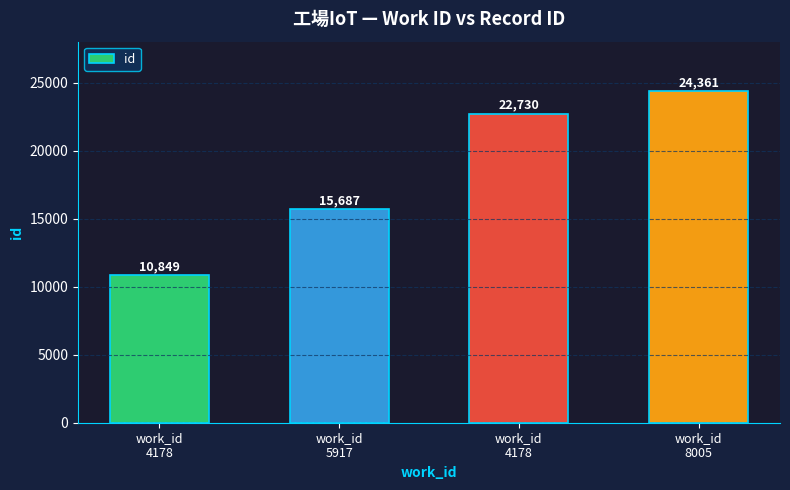

Count the number of data series in this chart.

1